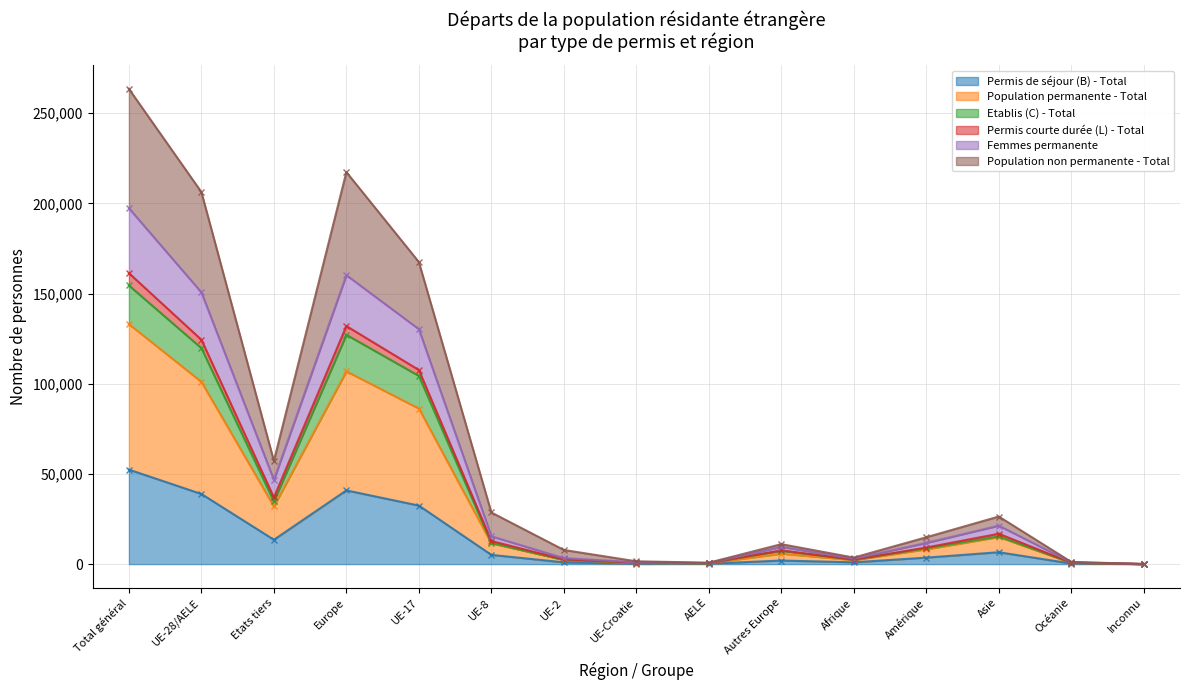

Between Etats tiers and Inconnu, which is larger?

Etats tiers